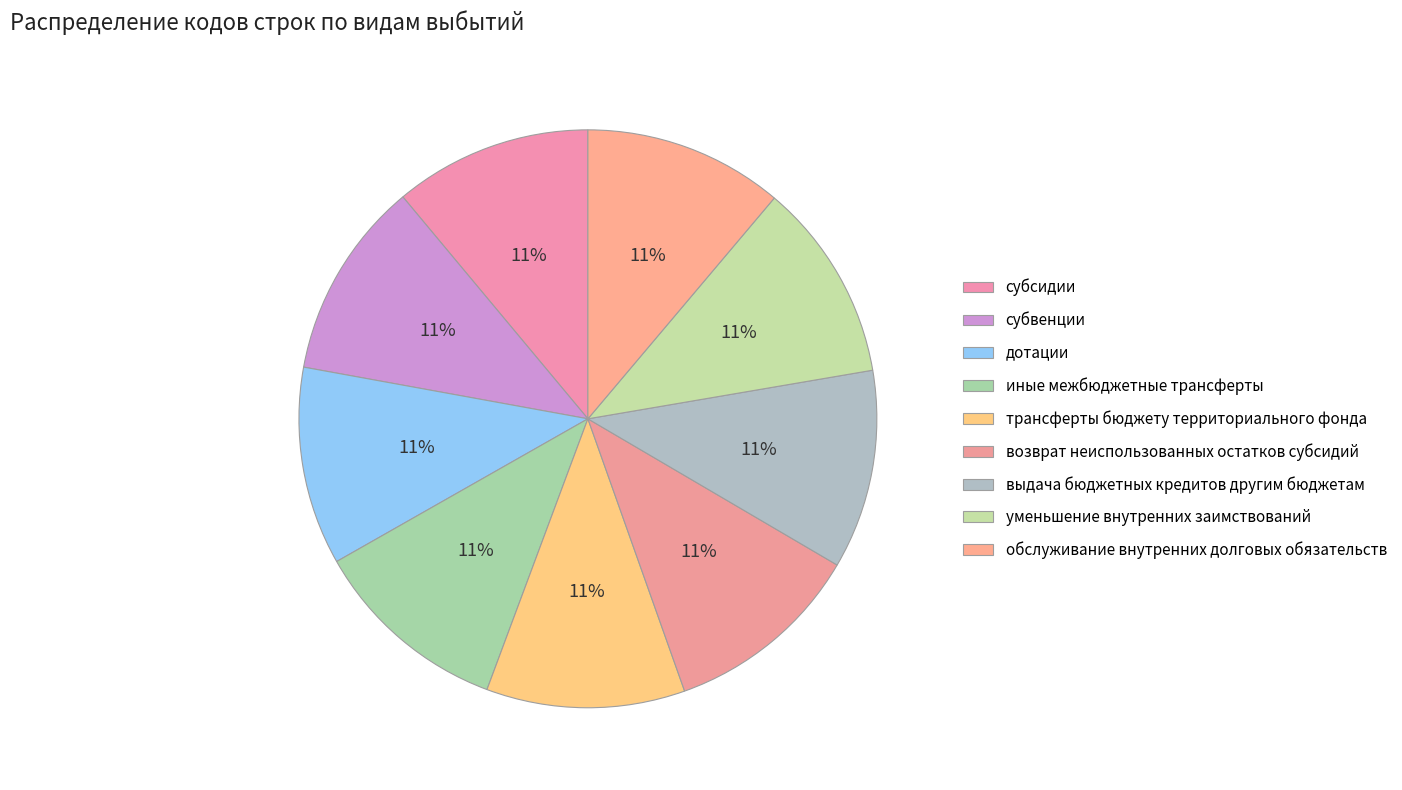

How many slices are in this pie chart?

9